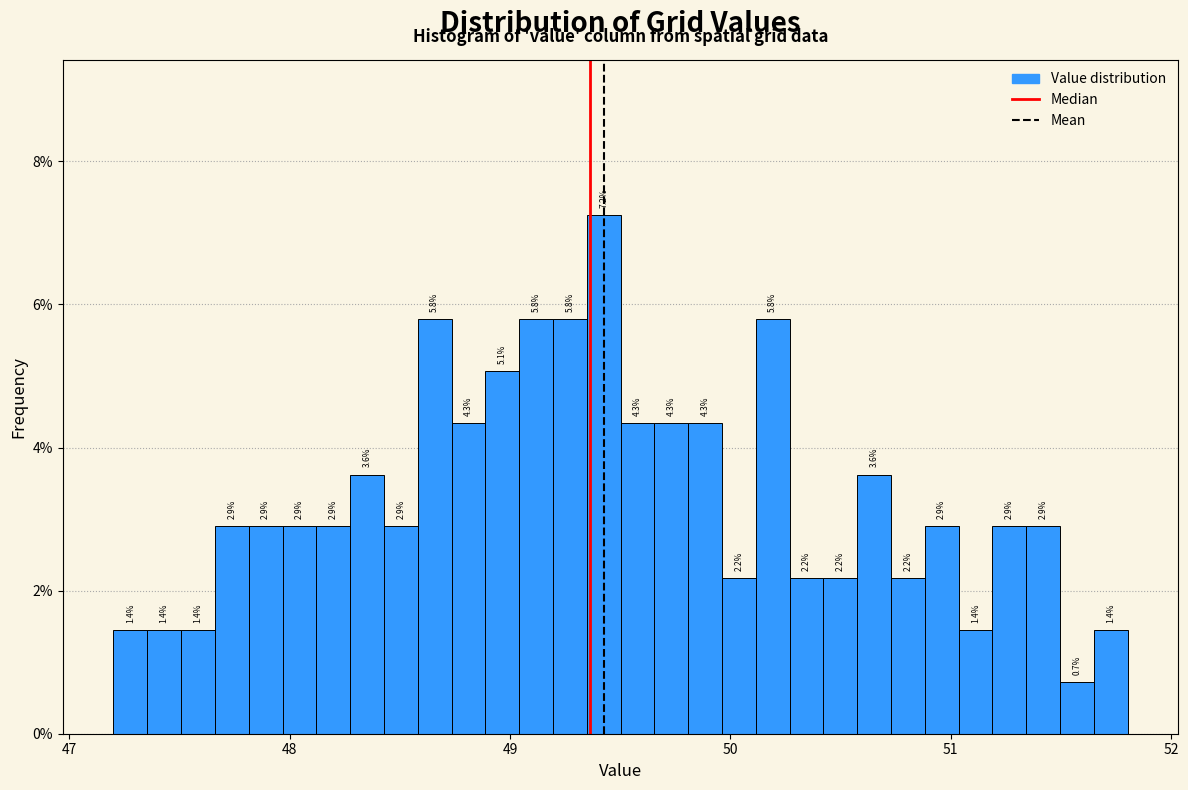

Read against the x-axis, roughly where is the centre of the tallest bar?

49.4